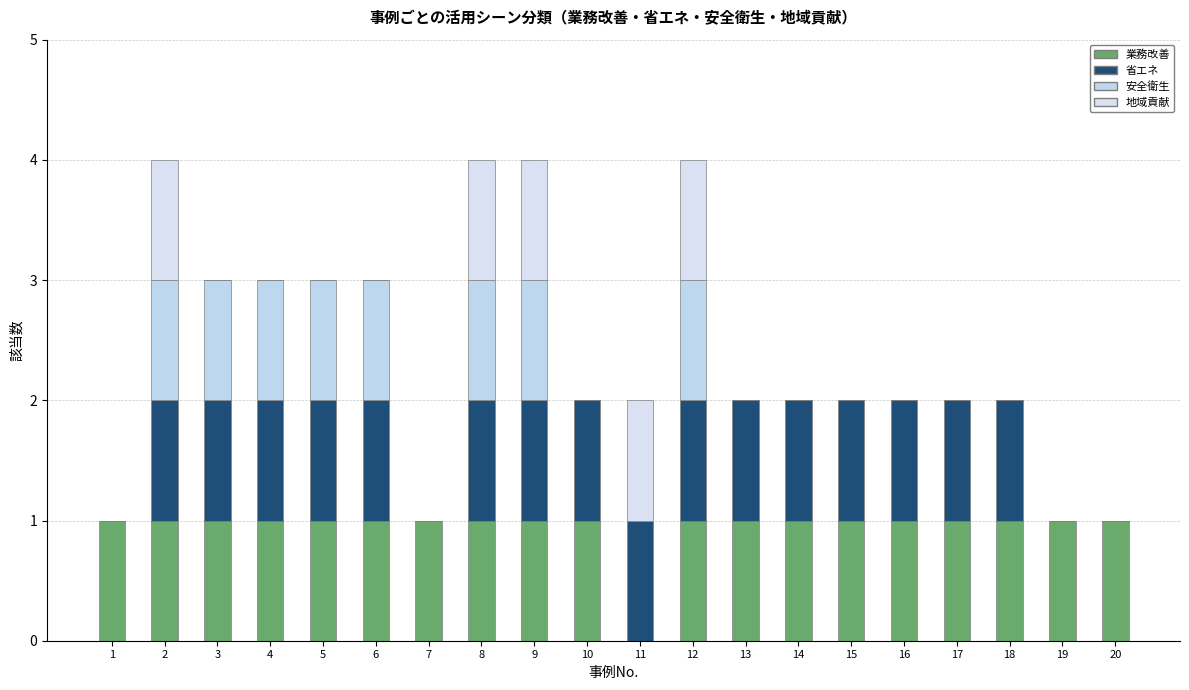

Count the number of data series in this chart.

4